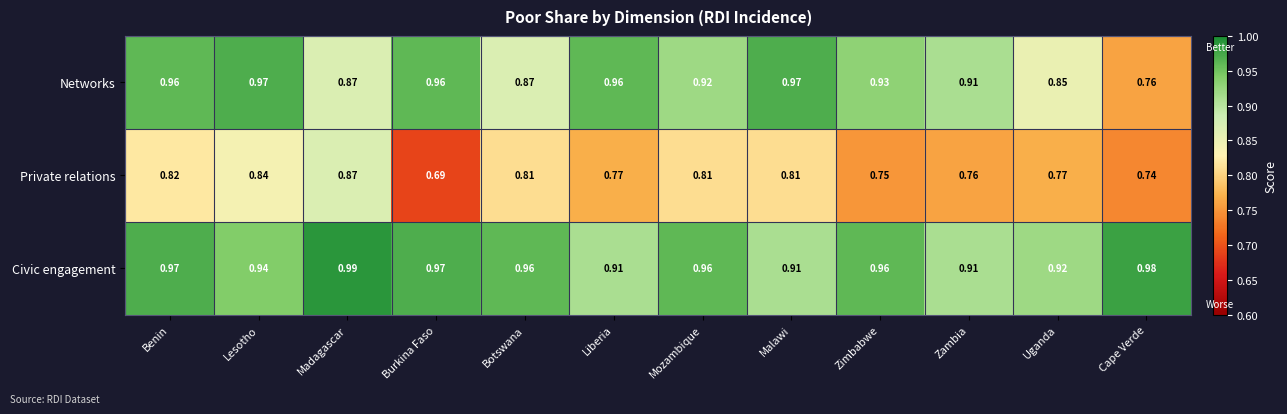

At how many categories does at least one series exceed 0?

12